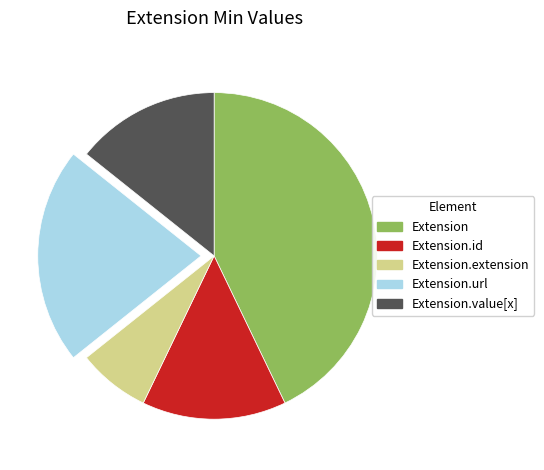

Combined, do Extension.id and Extension.value[x] account for over 50%?

No